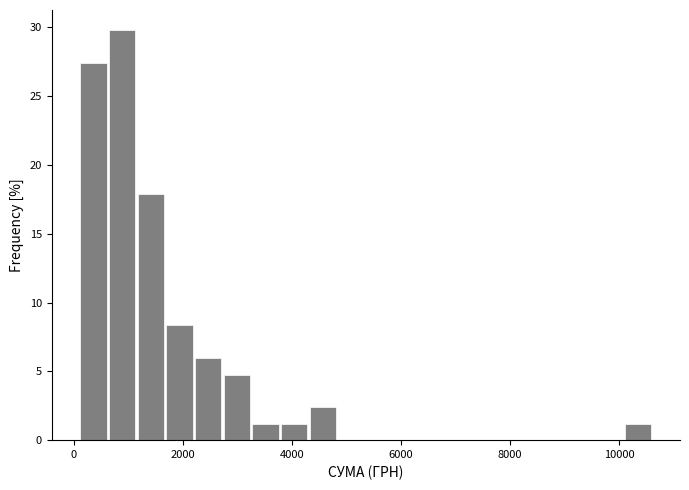

Read against the x-axis, roughly where is the centre of the tallest bar?

800